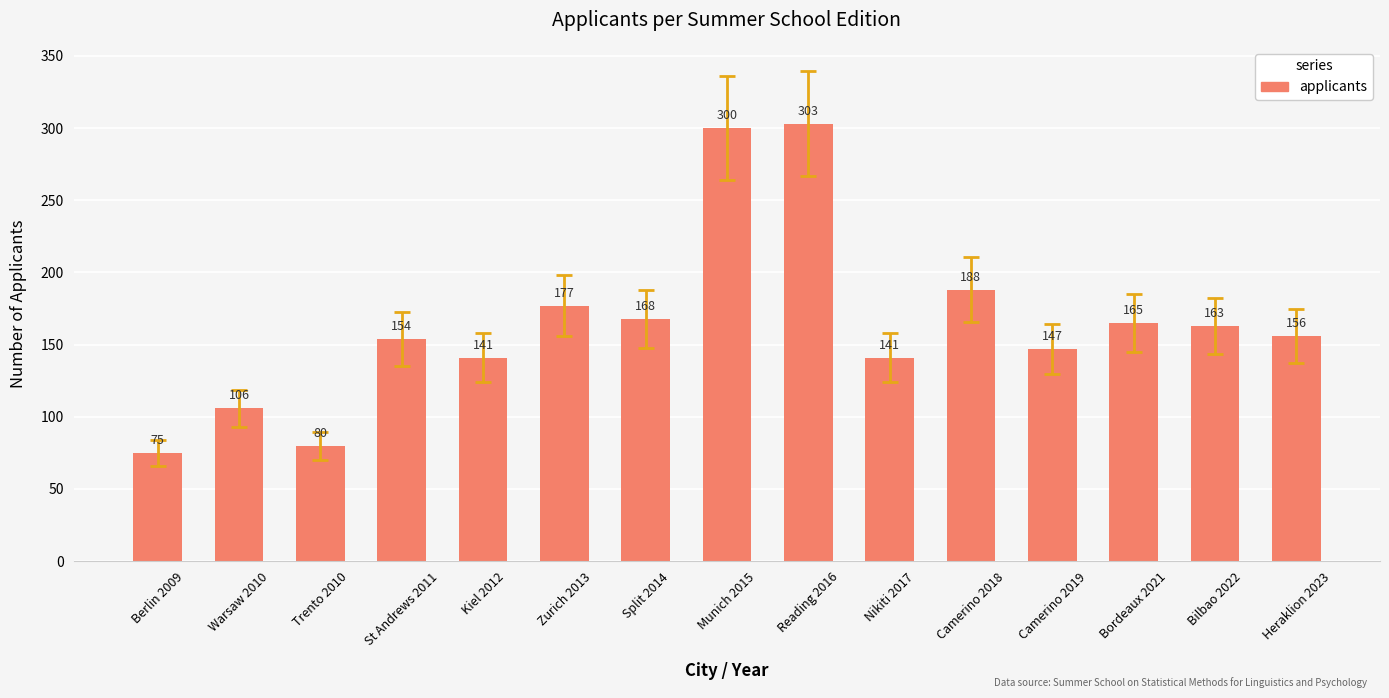

Reading left to right, what are all the values shown in this chart?

Berlin 2009=75	Warsaw 2010=106	Trento 2010=80	St Andrews 2011=154	Kiel 2012=141	Zurich 2013=177	Split 2014=168	Munich 2015=300	Reading 2016=303	Nikiti 2017=141	Camerino 2018=188	Camerino 2019=147	Bordeaux 2021=165	Bilbao 2022=163	Heraklion 2023=156